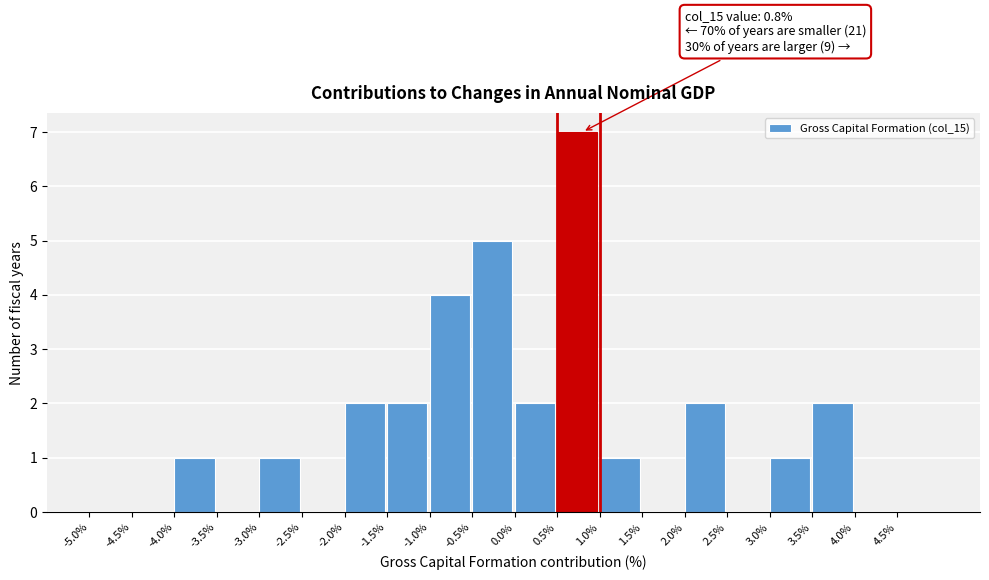

Over which range of the x-axis is the bar tallest?

0.5 to 1.0